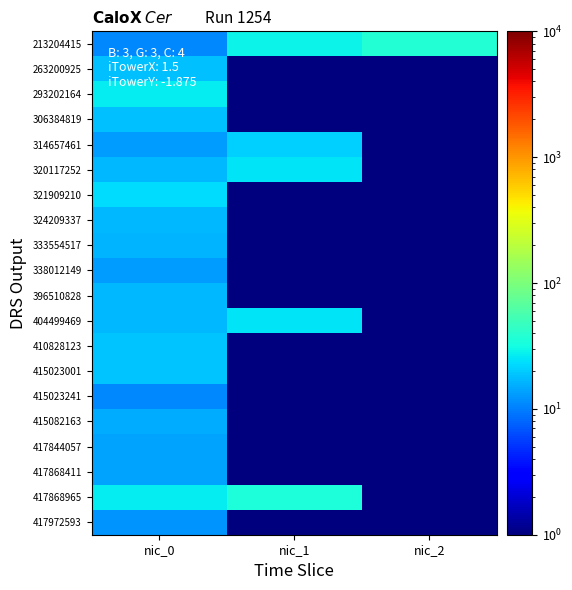

At how many categories does at least one series exceed 28?

2